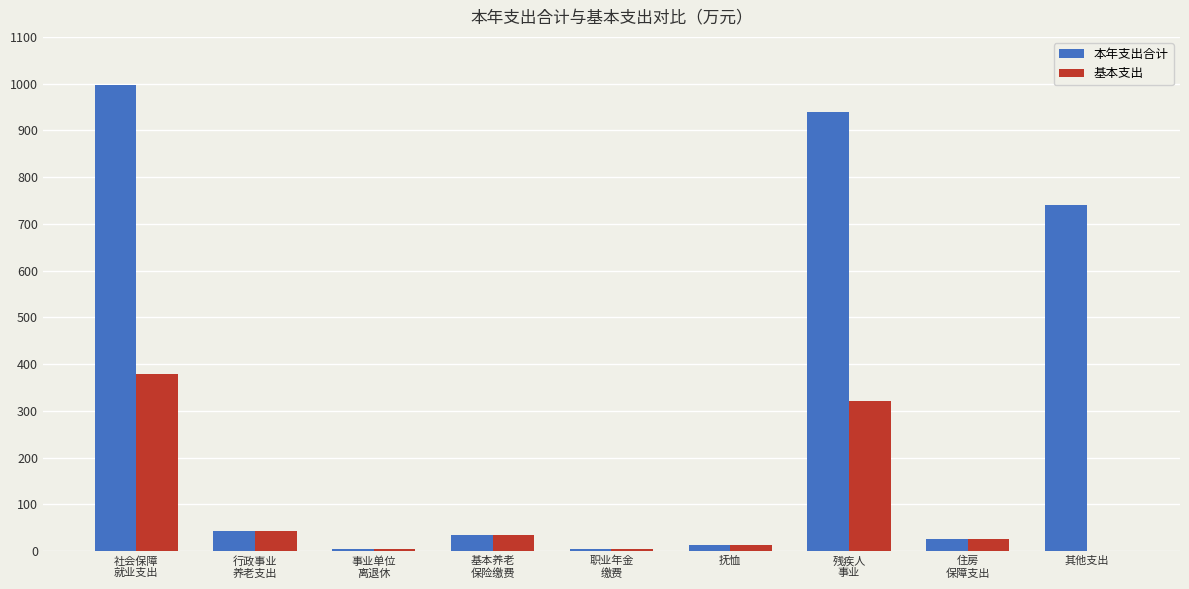

Which series has the largest total across all categories?

本年支出合计